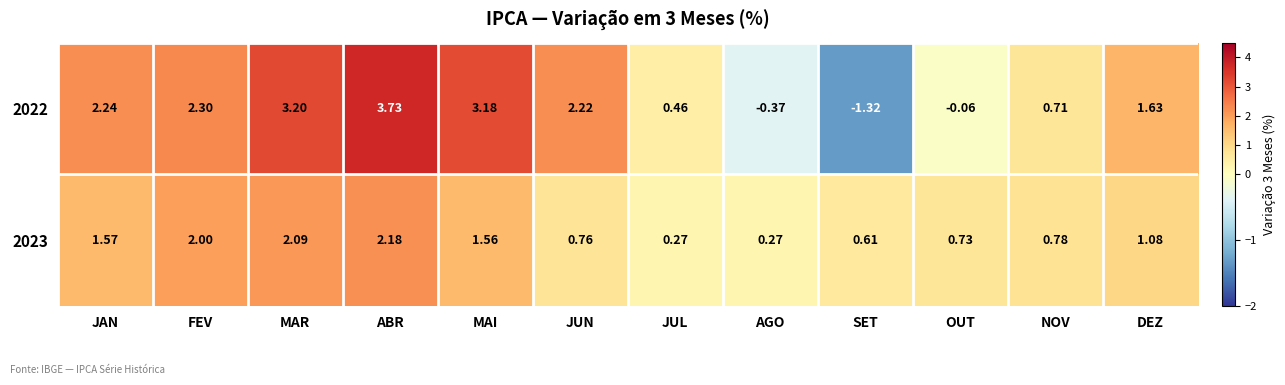

Count the number of data series in this chart.

2